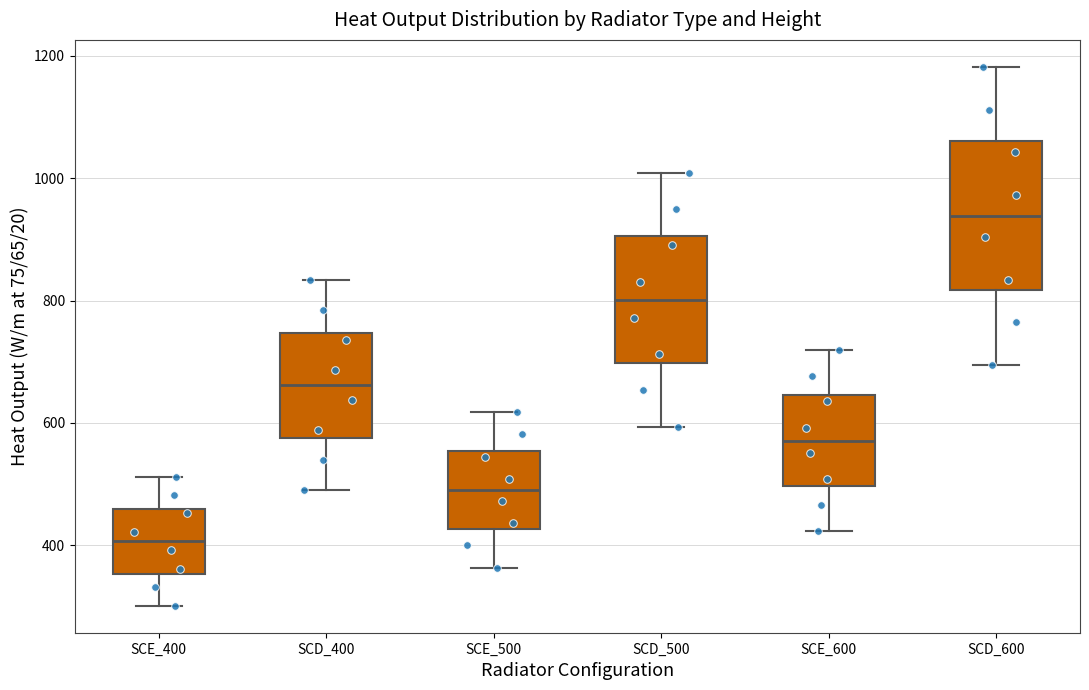

Where does the lower whisker of the box for SCE_500 end on the y-axis? The values are not printed on the chart, so give them approximately, as read against the axis.

360